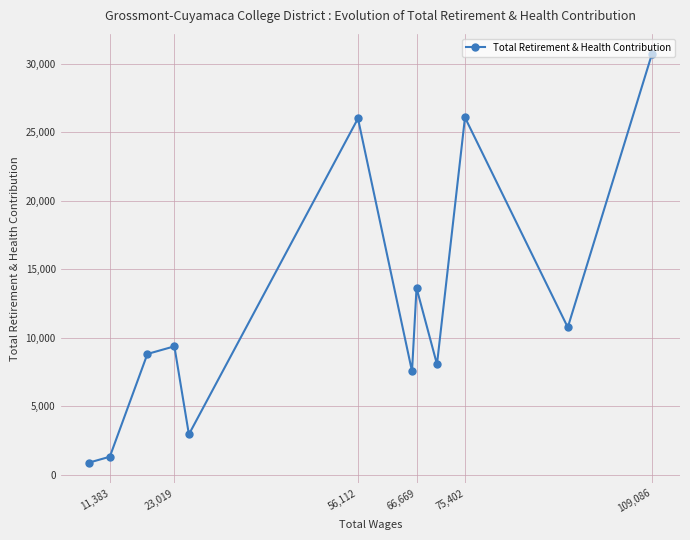

At which label is the value closest to 15776?

66,669